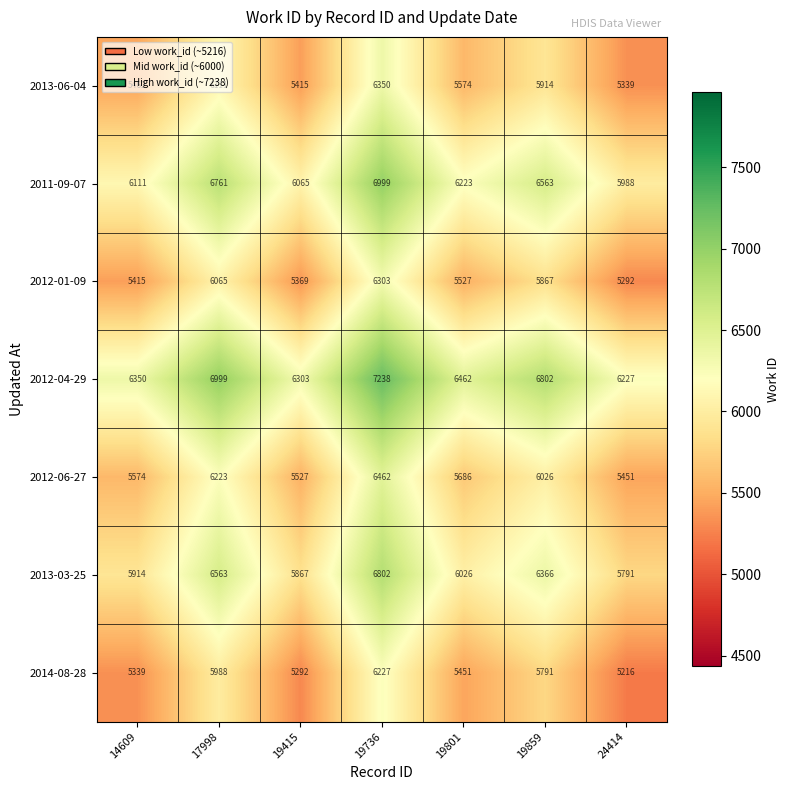

At how many categories does at least one series exceed 5755?

7